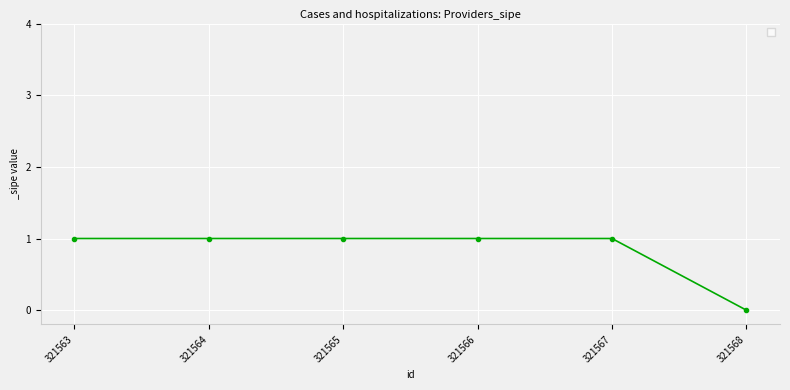

What value does the data have at 321565?

1